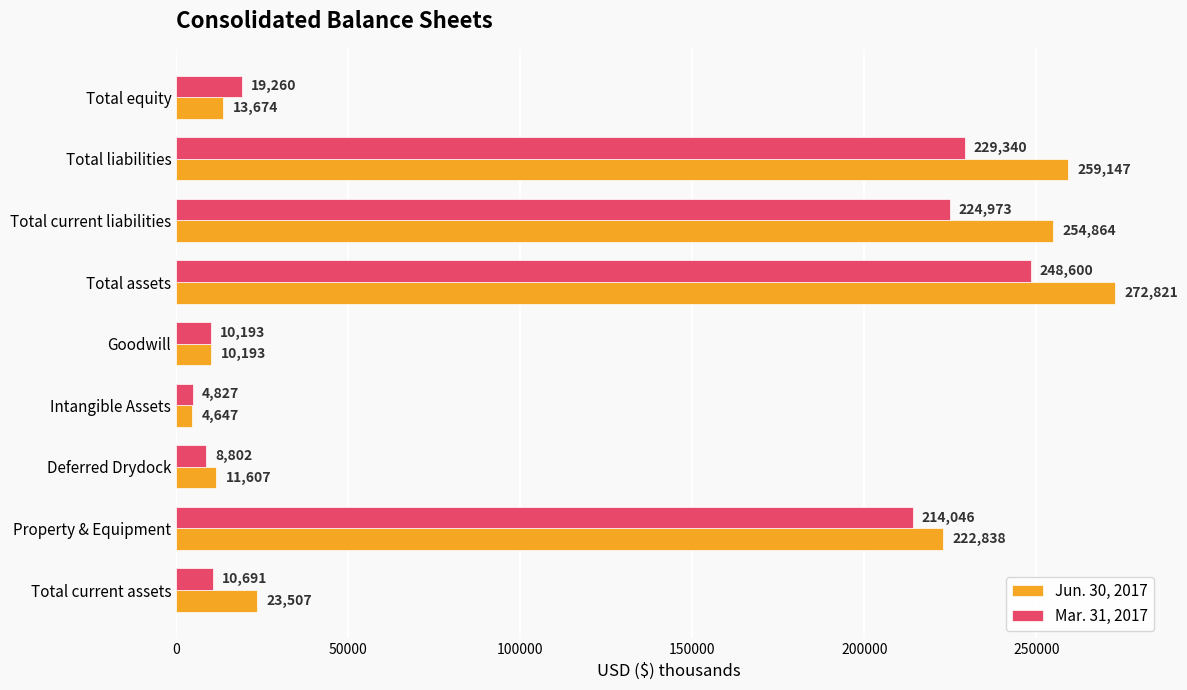

The Jun. 30, 2017 series shows 272821 at Total assets. True or false?

True